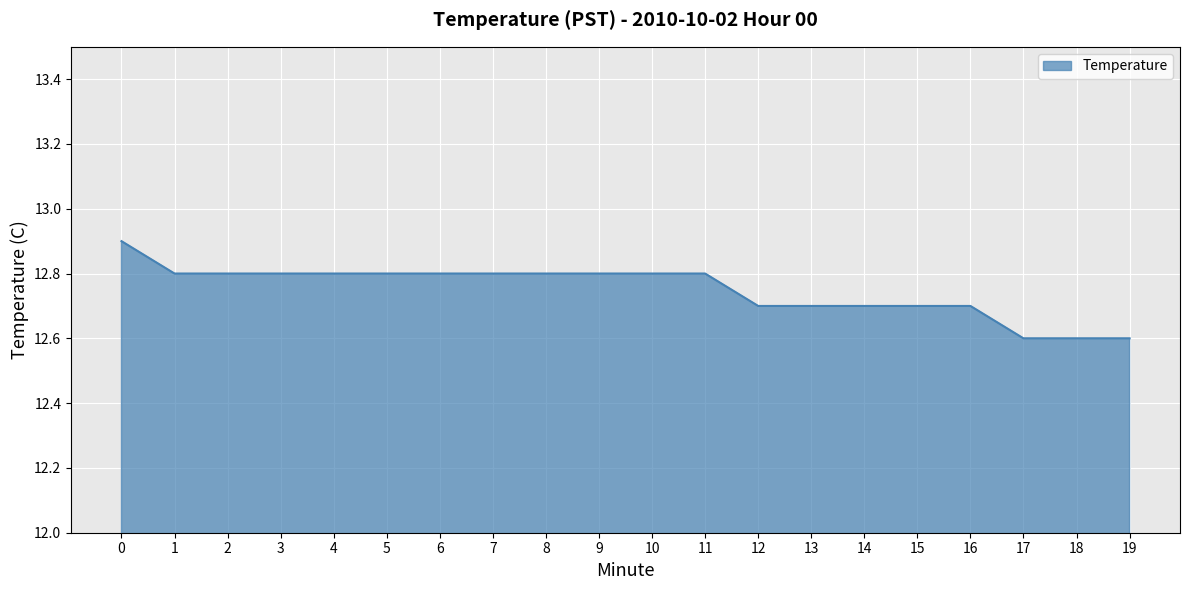

What is the change in value from 1 to 19?

-0.2